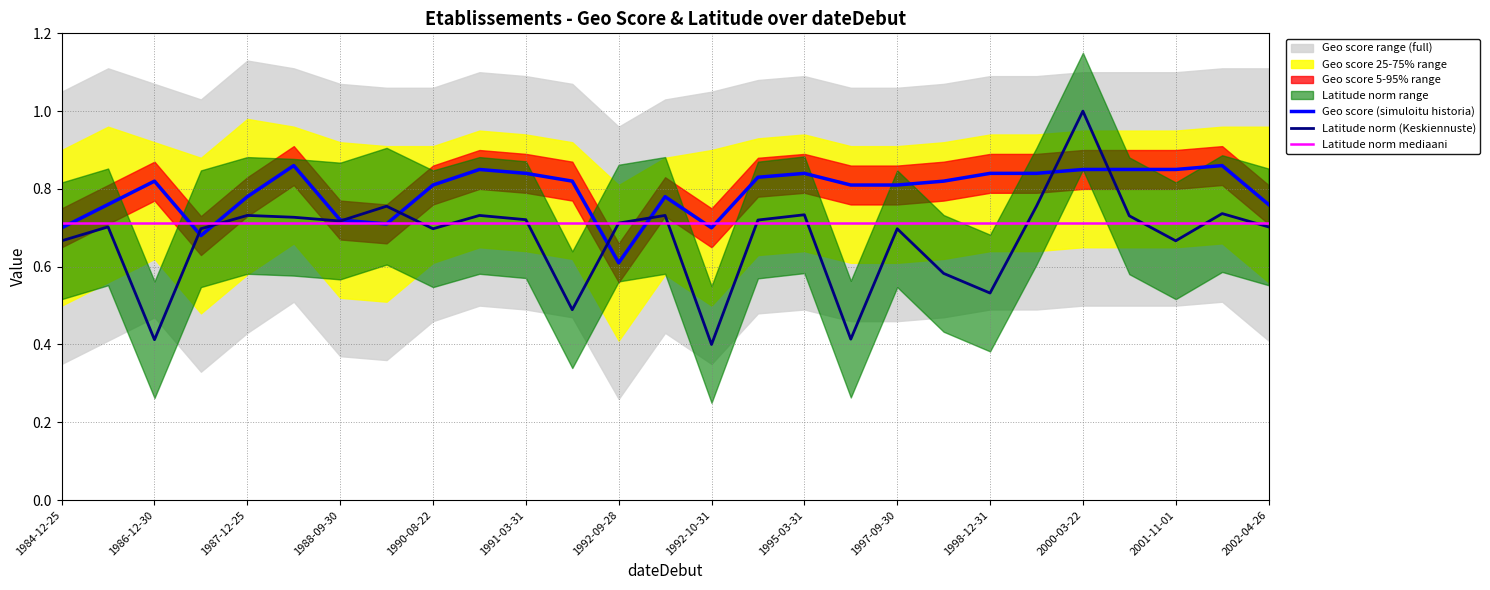

How many intersections are there between Latitude norm (Keskiennuste) and Geo score (simuloitu historia)?

8